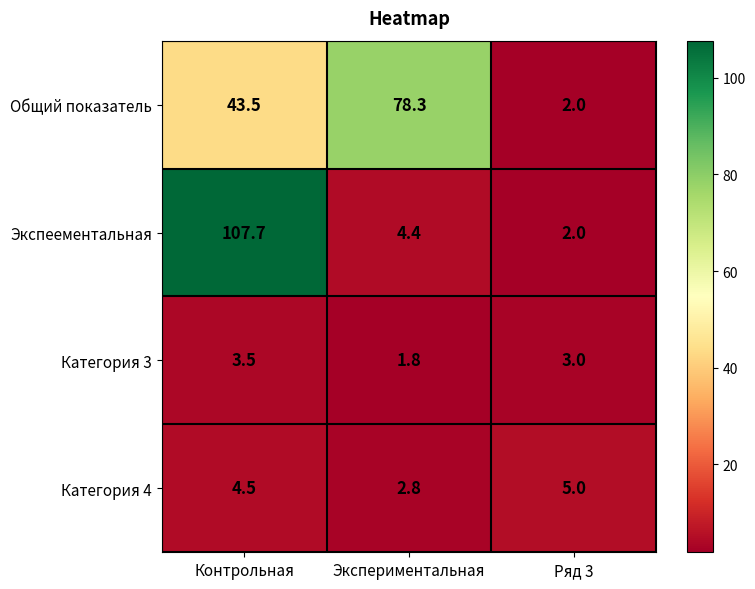

Reading left to right, extract all data points from this chart.

Общий показатель: 43.5	78.3	2.0
Экспеементальная: 107.7	4.4	2.0
Категория 3: 3.5	1.8	3.0
Категория 4: 4.5	2.8	5.0